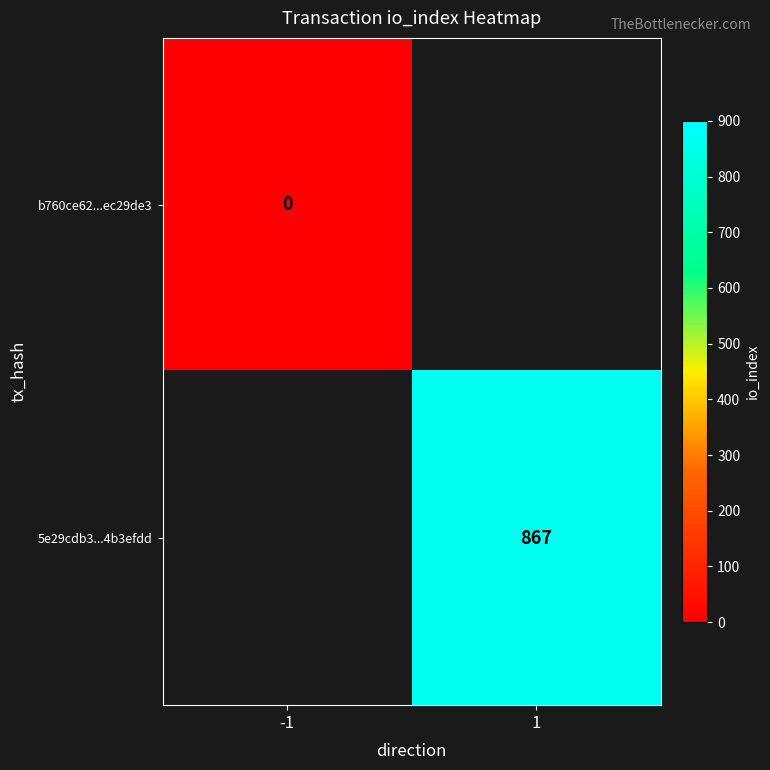

The value of 5e29cdb3...4b3efdd at 1 is 1258.9. True or false?

False